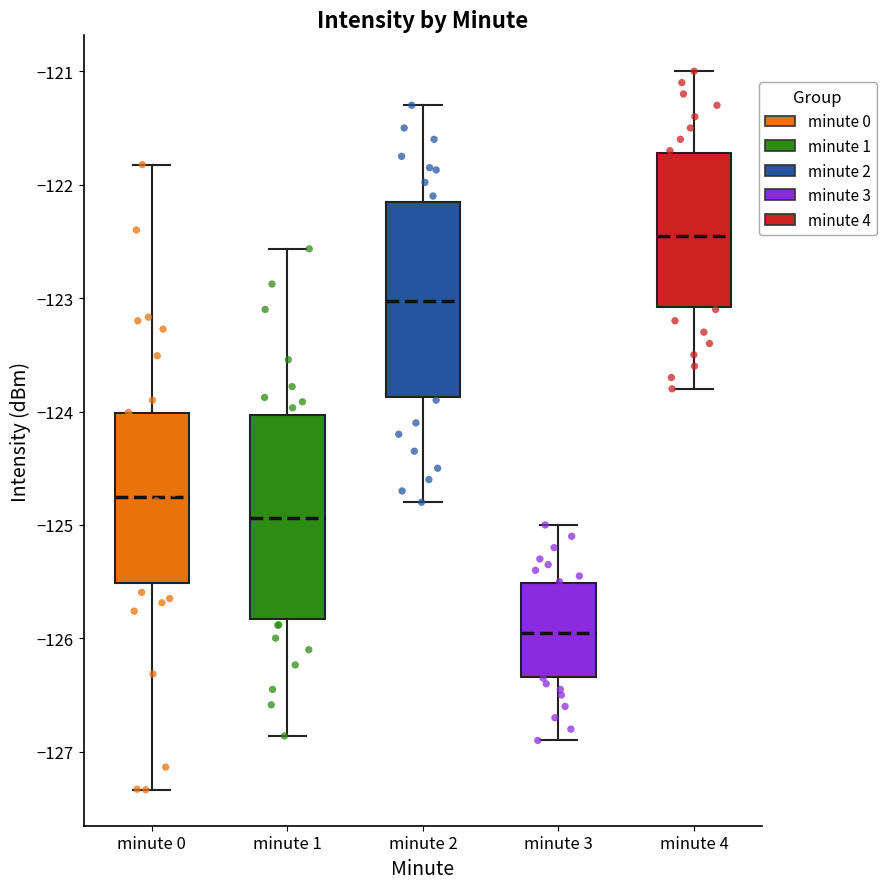

Reading left to right, read every box against the y-axis: the position of its median line, the range the box covers, and the ends of its whiskers. The values are not printed on the chart, so give them approximately, as read against the axis.

minute 0: median -124.8, box -125.5 to -124.0, whiskers -127.3 to -121.8
minute 1: median -124.9, box -125.8 to -124.0, whiskers -126.9 to -122.6
minute 2: median -123.0, box -123.9 to -122.1, whiskers -124.8 to -121.3
minute 3: median -125.9, box -126.3 to -125.5, whiskers -126.9 to -125.0
minute 4: median -122.4, box -123.1 to -121.7, whiskers -123.8 to -121.0